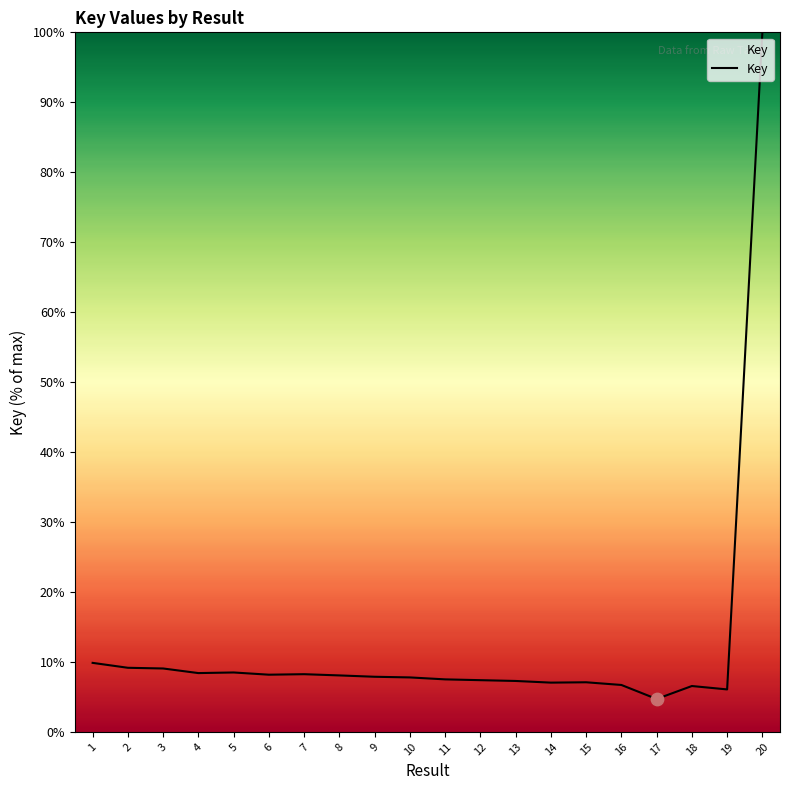

Approximately how many times larger is the value at 14 compared to 7?

0.9